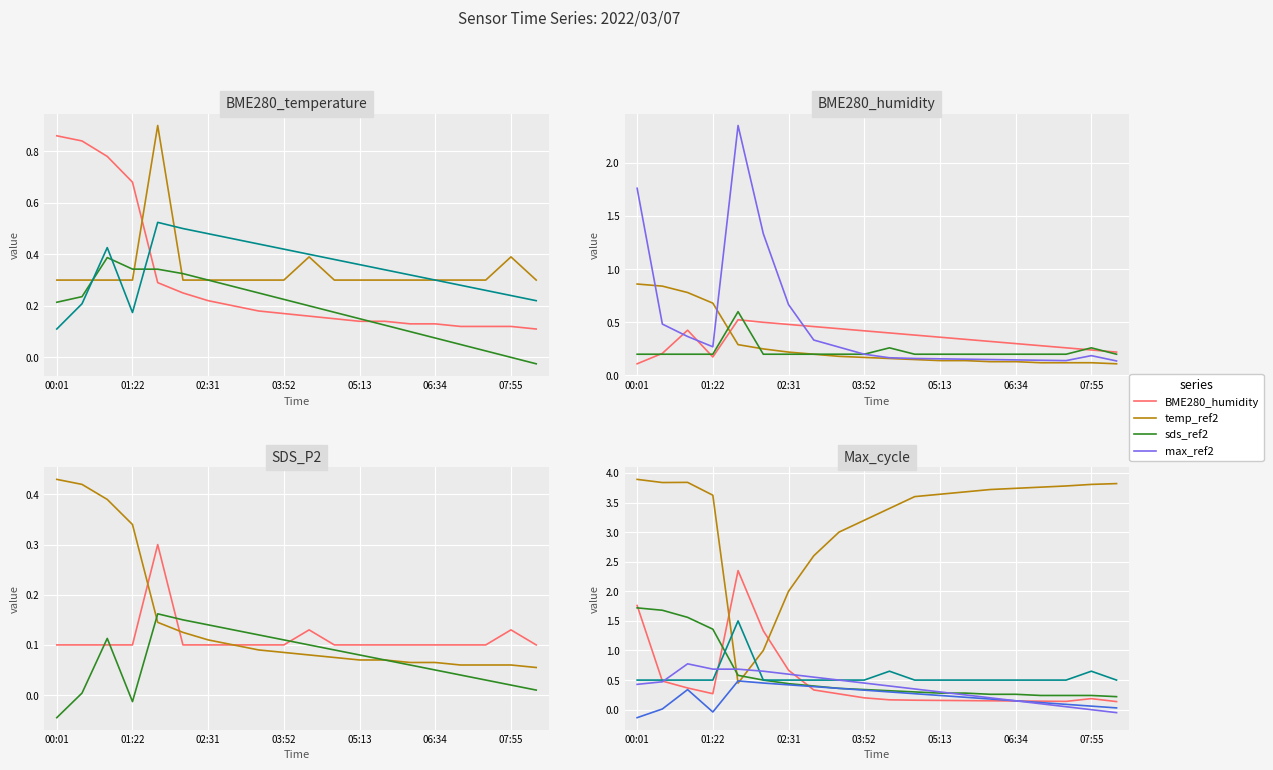

What is the label of the 9th point from the right?

04:46